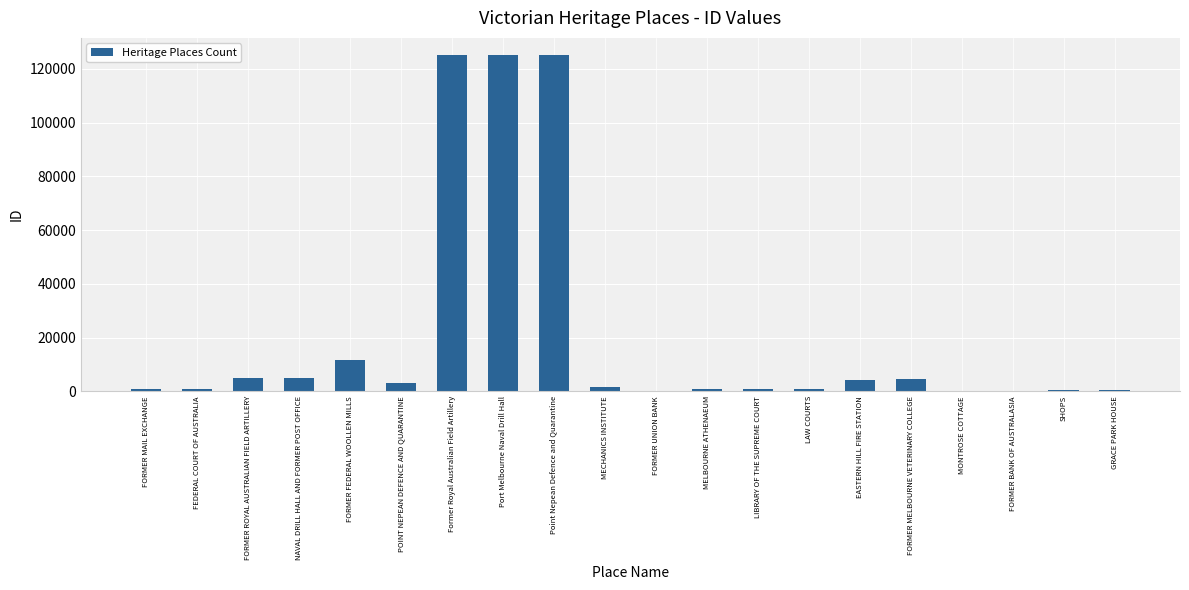

Is it true that the value at FORMER FEDERAL WOOLLEN MILLS is 3685?

False